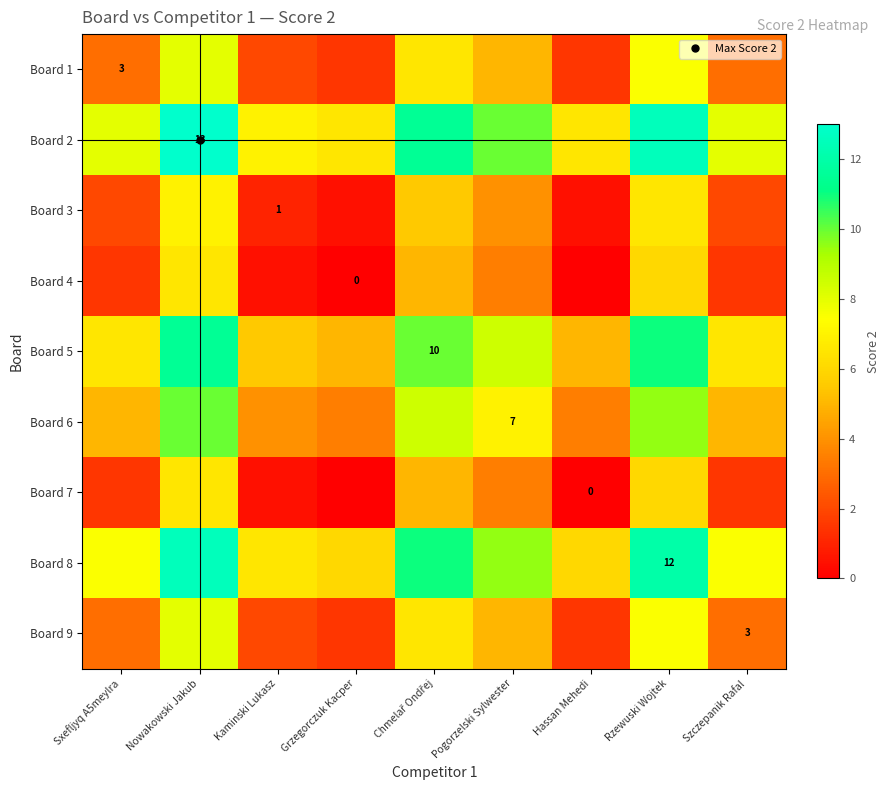

How many values in the Board 1 series exceed 3?

4